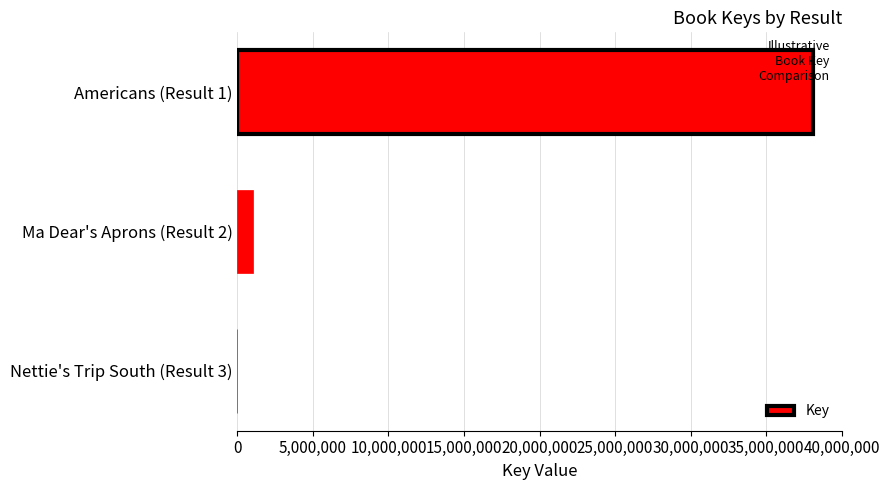

What is the change in value from Americans (Result 1) to Ma Dear's Aprons (Result 2)?

-37053306